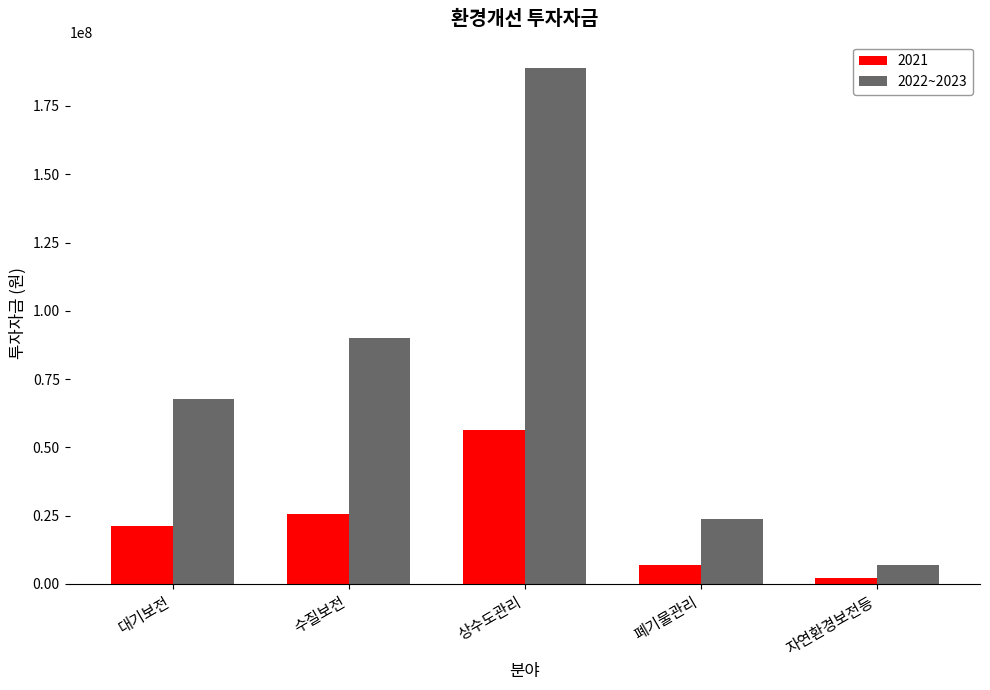

What value does the 2021 series have at 대기보전, to the nearest 100?

21234000